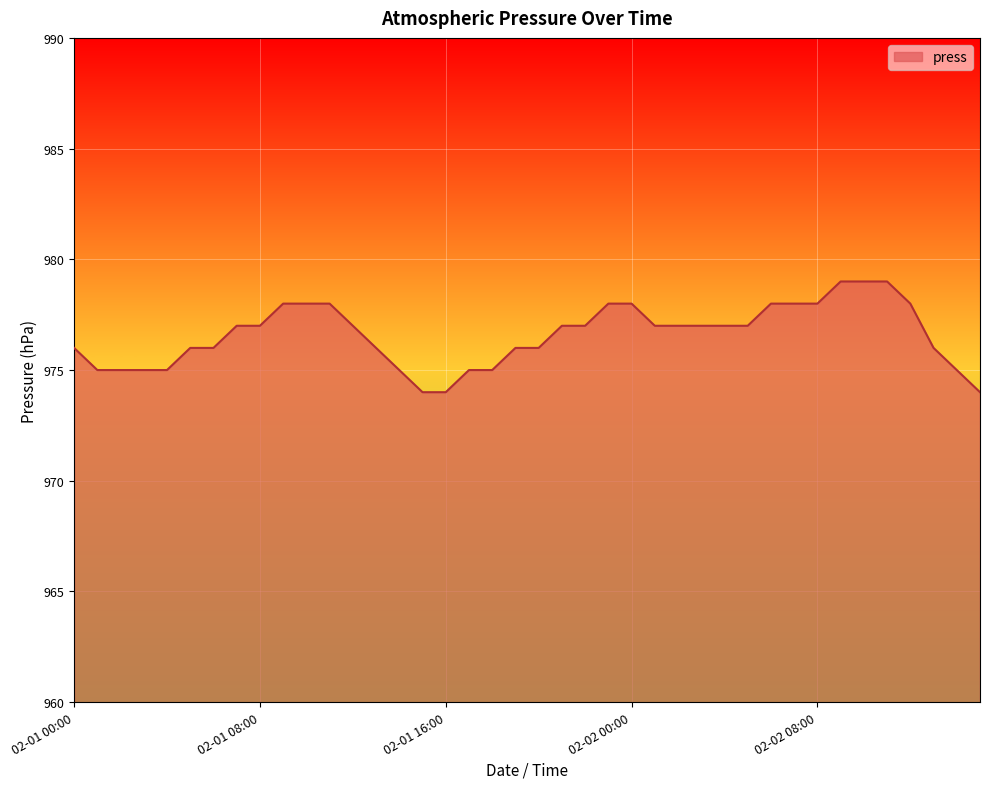

What is the minimum value shown in the chart?

974